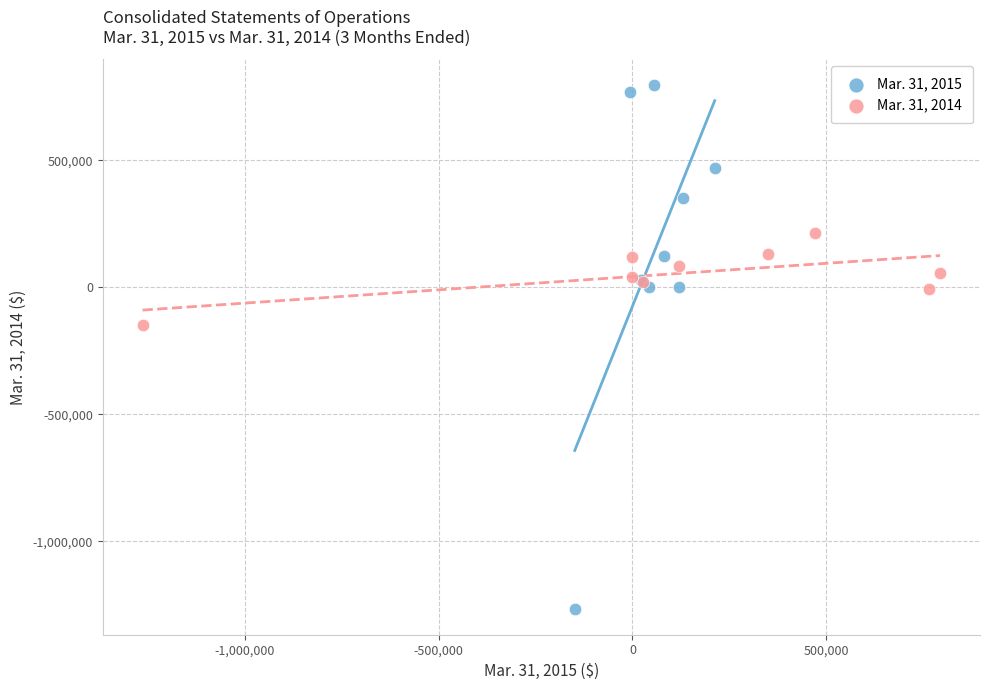

Which series reaches the maximum Y coordinate?

Mar. 31, 2015